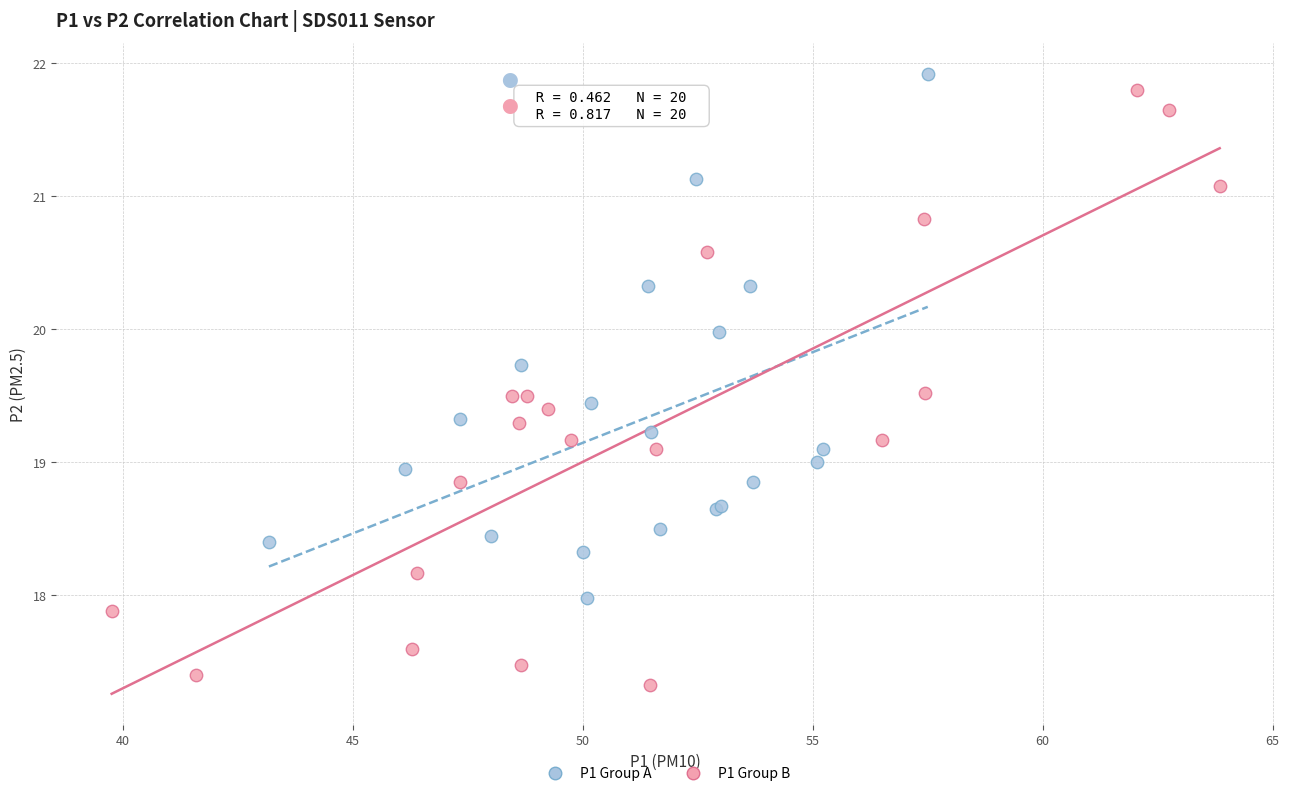

Which series contains the lowest Y value?

P1 Group B